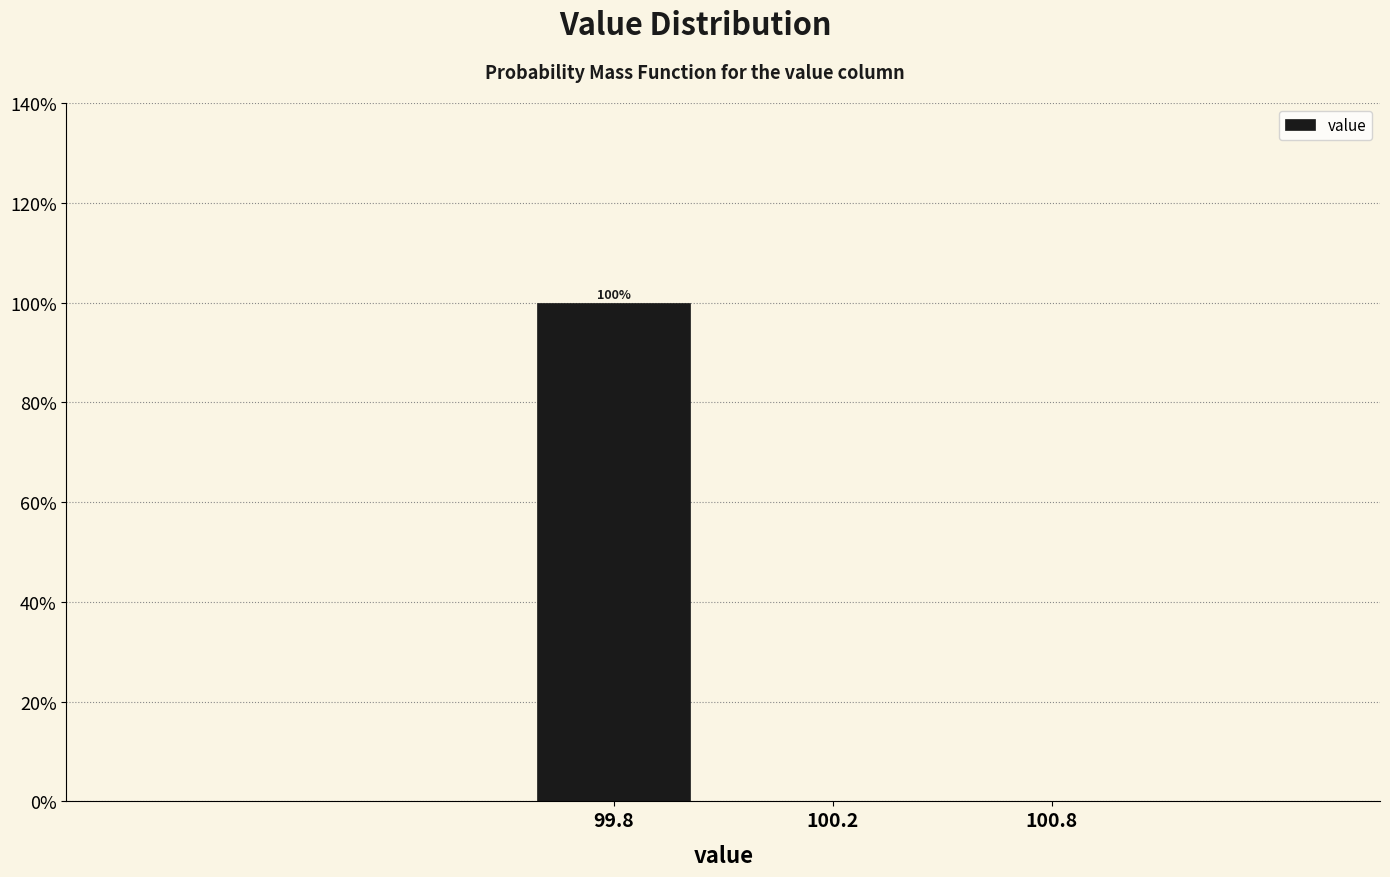

Reading left to right, what are all the values shown in this chart?

99.8=100	100.2=0	100.8=0